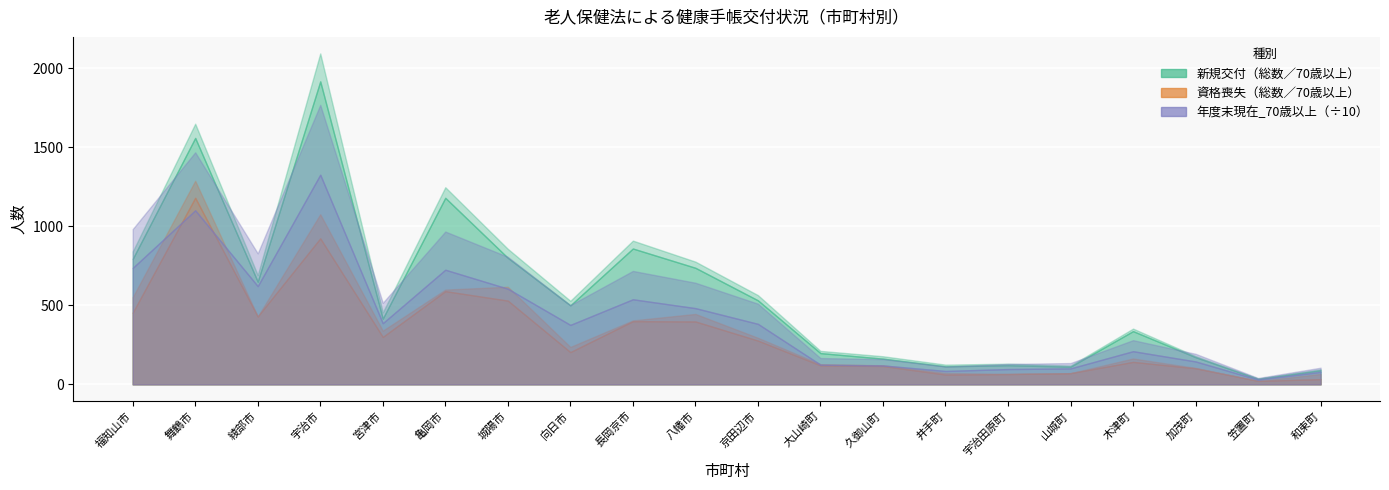

What is the label of the 8th point from the right?

久御山町